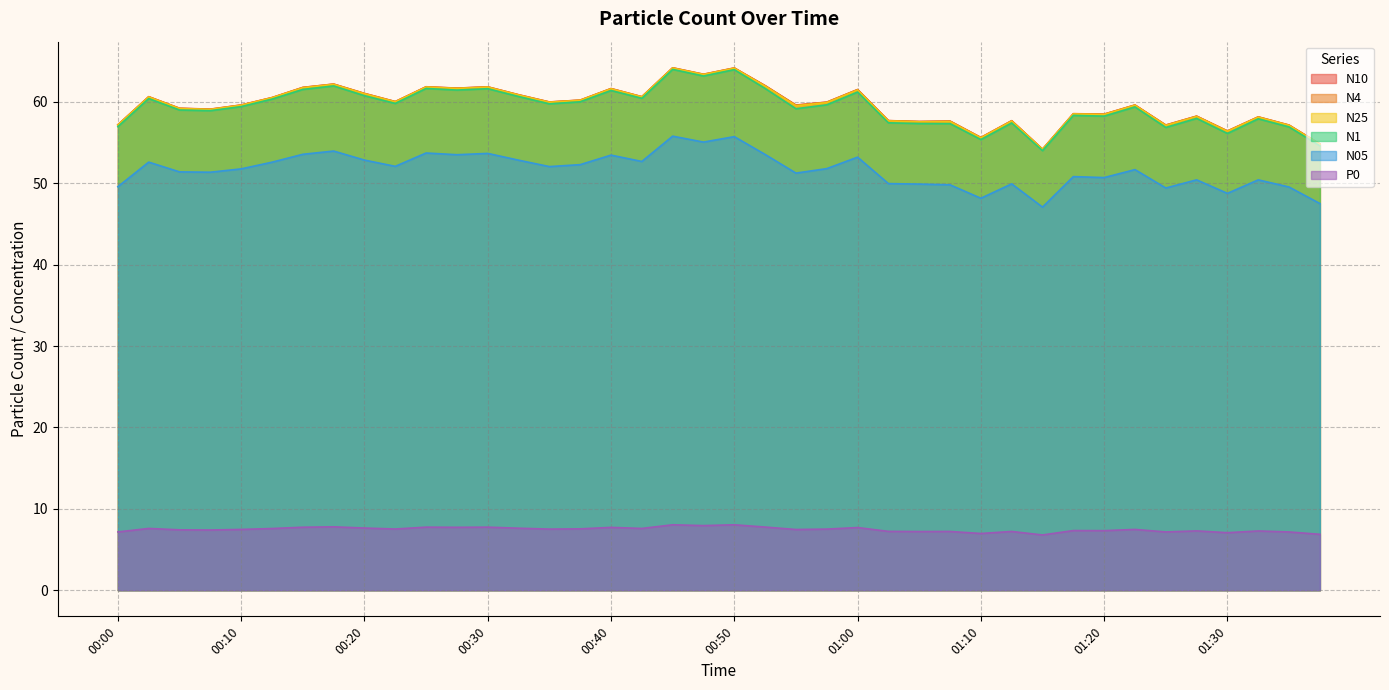

The value of N1 at 00:50 is 93.7. True or false?

False